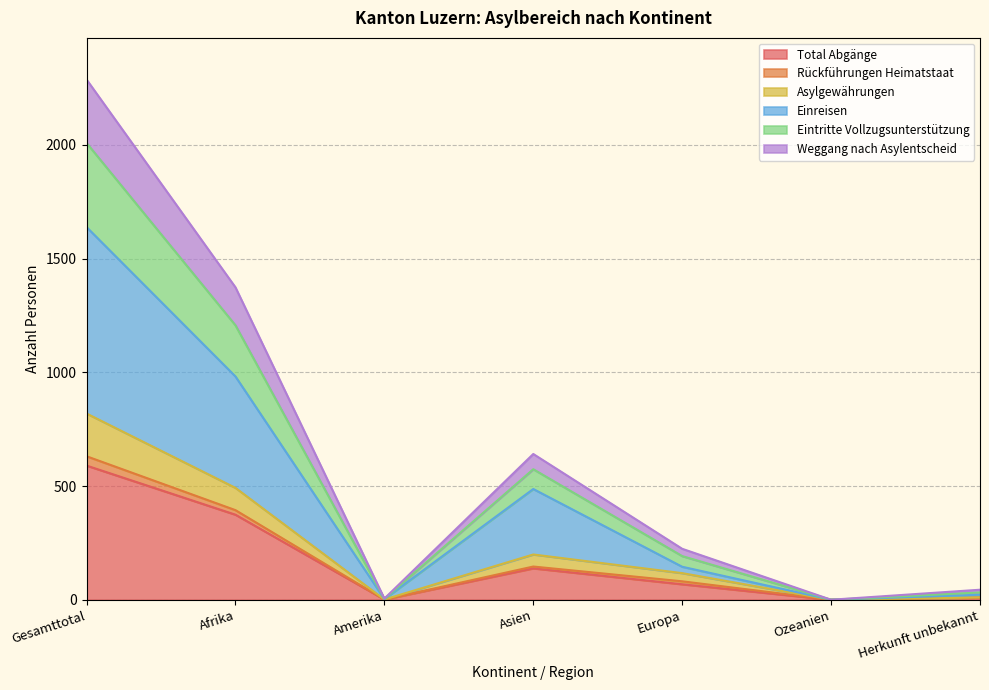

How many values in the Total Abgänge series exceed 68?

3